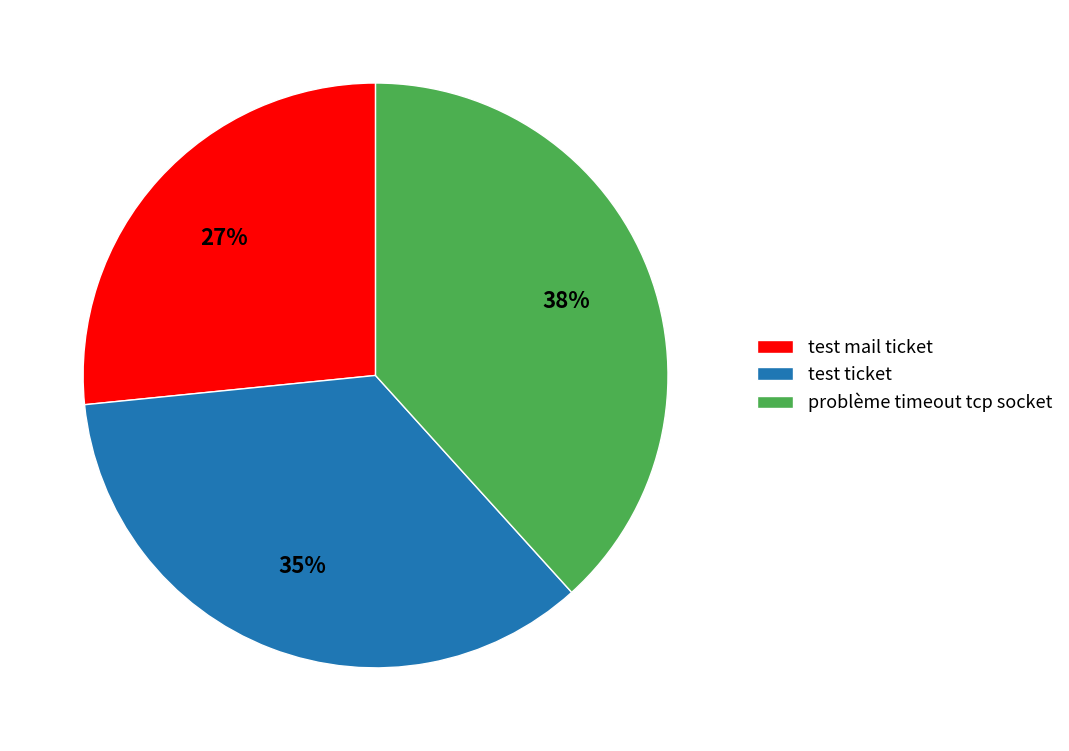

Which category has the biggest portion of the pie?

problème timeout tcp socket